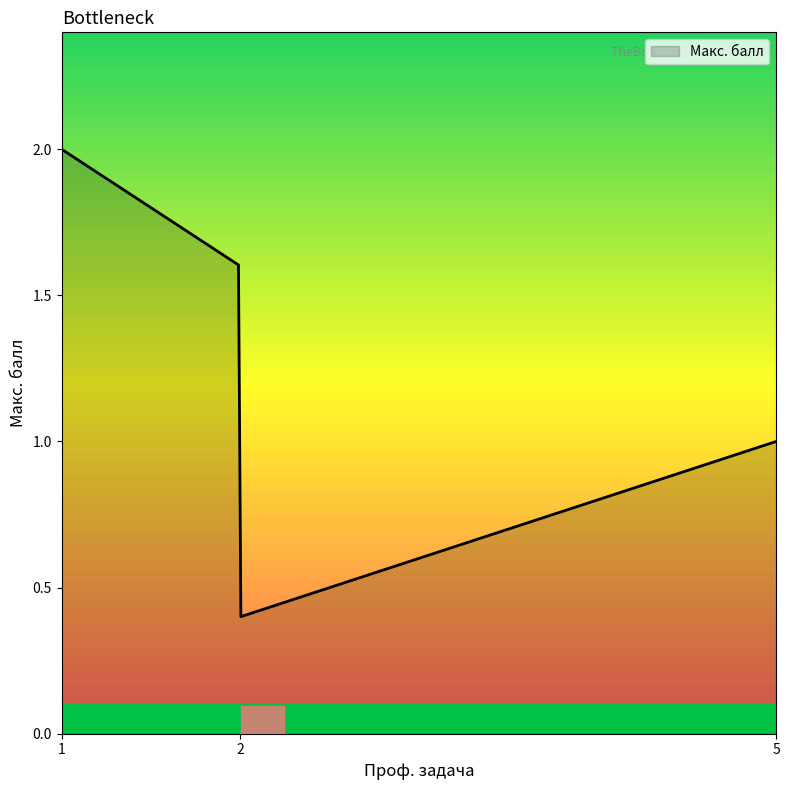

What is the label of the 1st point from the left?

1